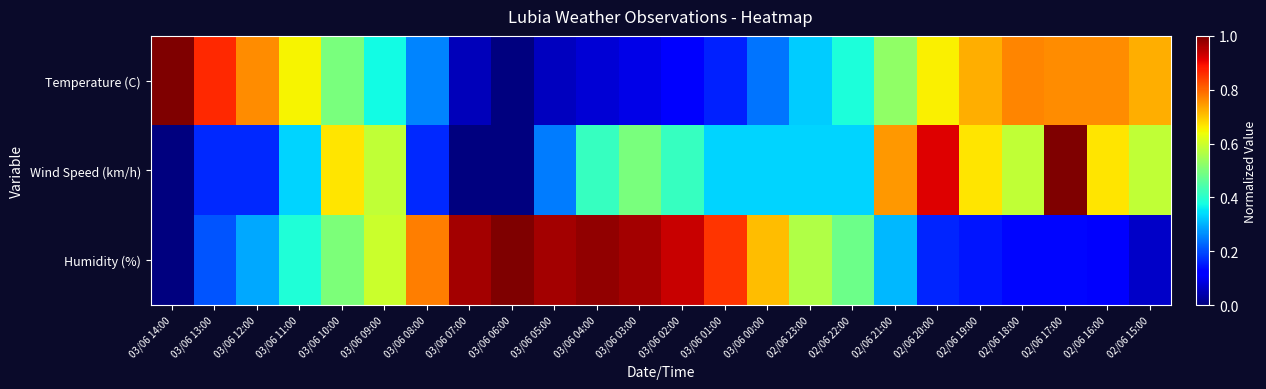

Reading left to right, transcribe all the data shown in this chart.

Temperature (C): 03/06 14:00=1.0	03/06 13:00=0.9	03/06 12:00=0.8	03/06 11:00=0.6	03/06 10:00=0.5	03/06 09:00=0.4	03/06 08:00=0.3	03/06 07:00=0.1	03/06 06:00=0.0	03/06 05:00=0.1	03/06 04:00=0.1	03/06 03:00=0.1	03/06 02:00=0.1	03/06 01:00=0.2	03/06 00:00=0.2	02/06 23:00=0.3	02/06 22:00=0.4	02/06 21:00=0.5	02/06 20:00=0.7	02/06 19:00=0.7	02/06 18:00=0.8	02/06 17:00=0.8	02/06 16:00=0.8	02/06 15:00=0.7
Wind Speed (km/h): 03/06 14:00=0.0	03/06 13:00=0.2	03/06 12:00=0.2	03/06 11:00=0.3	03/06 10:00=0.7	03/06 09:00=0.6	03/06 08:00=0.2	03/06 07:00=0.0	03/06 06:00=0.0	03/06 05:00=0.2	03/06 04:00=0.4	03/06 03:00=0.5	03/06 02:00=0.4	03/06 01:00=0.3	03/06 00:00=0.3	02/06 23:00=0.3	02/06 22:00=0.3	02/06 21:00=0.7	02/06 20:00=0.9	02/06 19:00=0.7	02/06 18:00=0.6	02/06 17:00=1.0	02/06 16:00=0.7	02/06 15:00=0.6
Humidity (%): 03/06 14:00=0.0	03/06 13:00=0.2	03/06 12:00=0.3	03/06 11:00=0.4	03/06 10:00=0.5	03/06 09:00=0.6	03/06 08:00=0.8	03/06 07:00=1.0	03/06 06:00=1.0	03/06 05:00=1.0	03/06 04:00=1.0	03/06 03:00=1.0	03/06 02:00=0.9	03/06 01:00=0.9	03/06 00:00=0.7	02/06 23:00=0.6	02/06 22:00=0.5	02/06 21:00=0.3	02/06 20:00=0.2	02/06 19:00=0.1	02/06 18:00=0.1	02/06 17:00=0.1	02/06 16:00=0.1	02/06 15:00=0.1